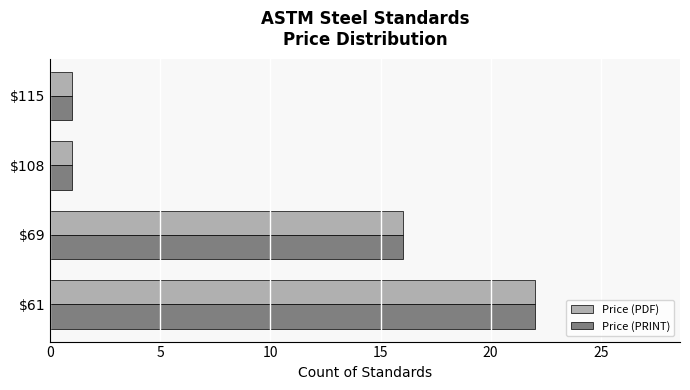

What are all the series names shown in the legend?

Price (PDF), Price (PRINT)